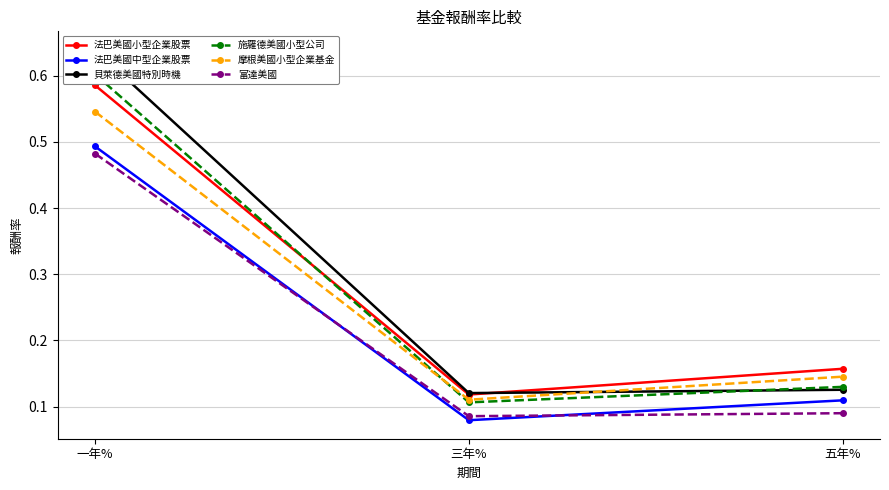

Reading left to right, list all the values displayed in this chart.

法巴美國小型企業股票: 0.6	0.1	0.2
法巴美國中型企業股票: 0.5	0.1	0.1
貝萊德美國特別時機: 0.6	0.1	0.1
施羅德美國小型公司: 0.6	0.1	0.1
摩根美國小型企業基金: 0.5	0.1	0.1
富達美國: 0.5	0.1	0.1